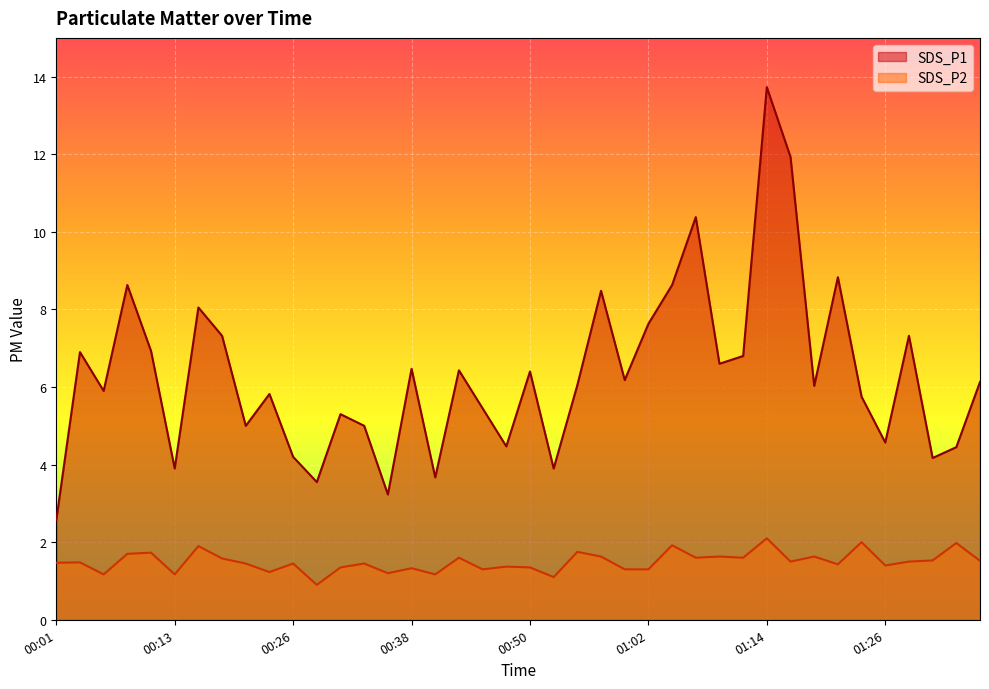

At how many categories does at least one series exceed 8?

8